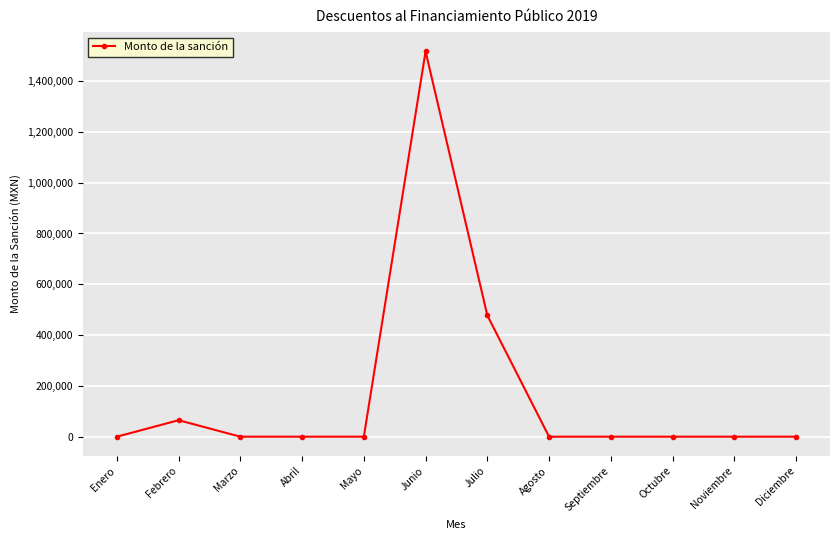

Reading left to right, list all the values displayed in this chart.

0.0	64883.7	0.0	0.0	0.0	1516932.0	477545.9	0.0	0.0	0.0	0.0	0.0